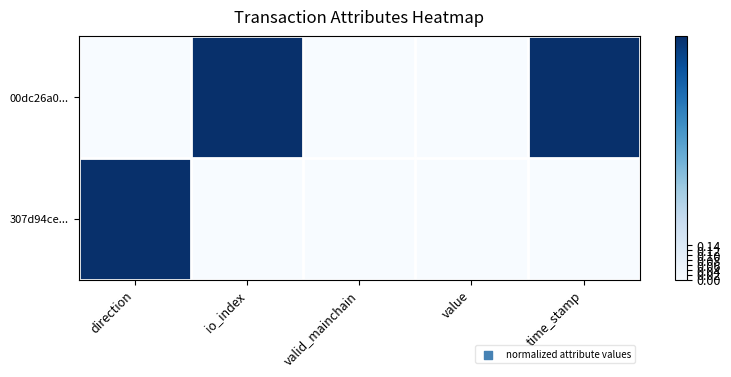

Rank the series at valid_mainchain from highest to lowest value.

00dc26a0..., 307d94ce...